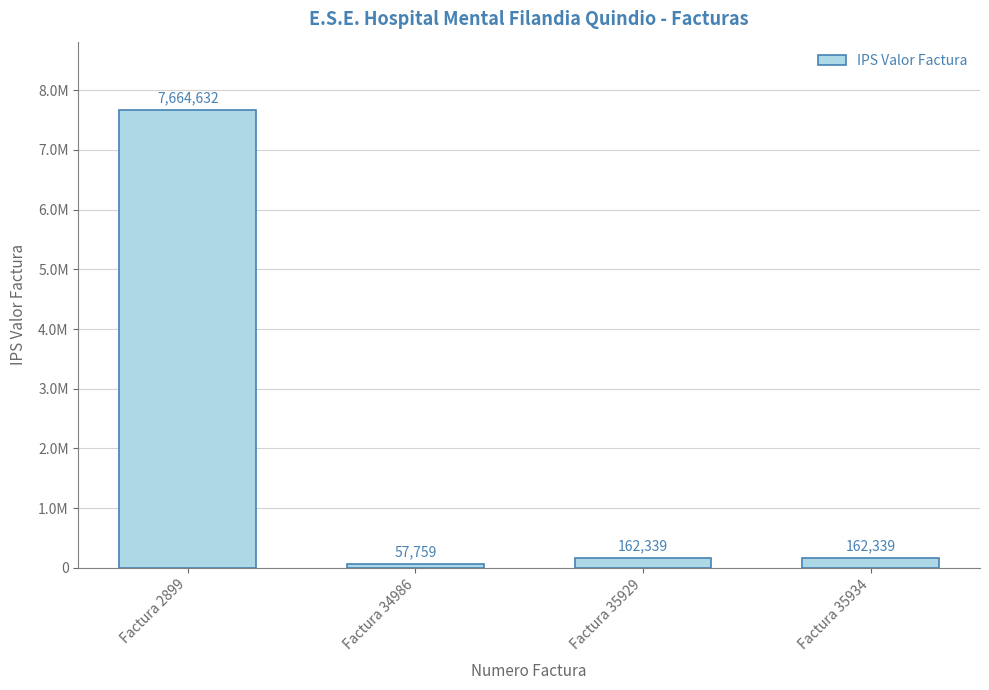

Are the bars horizontal?

No